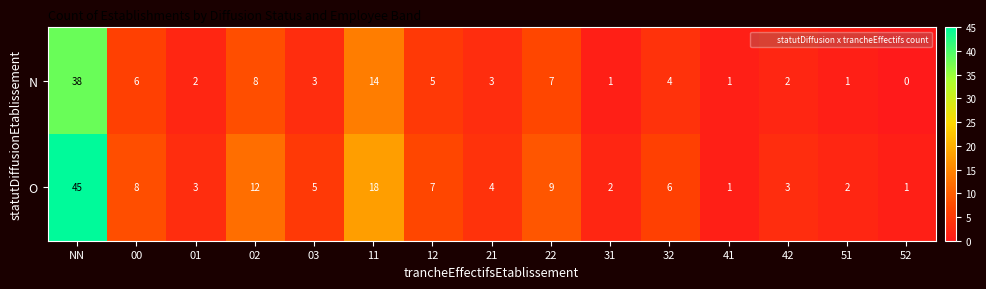

What is the sum of the N values at 02 and 51?

9